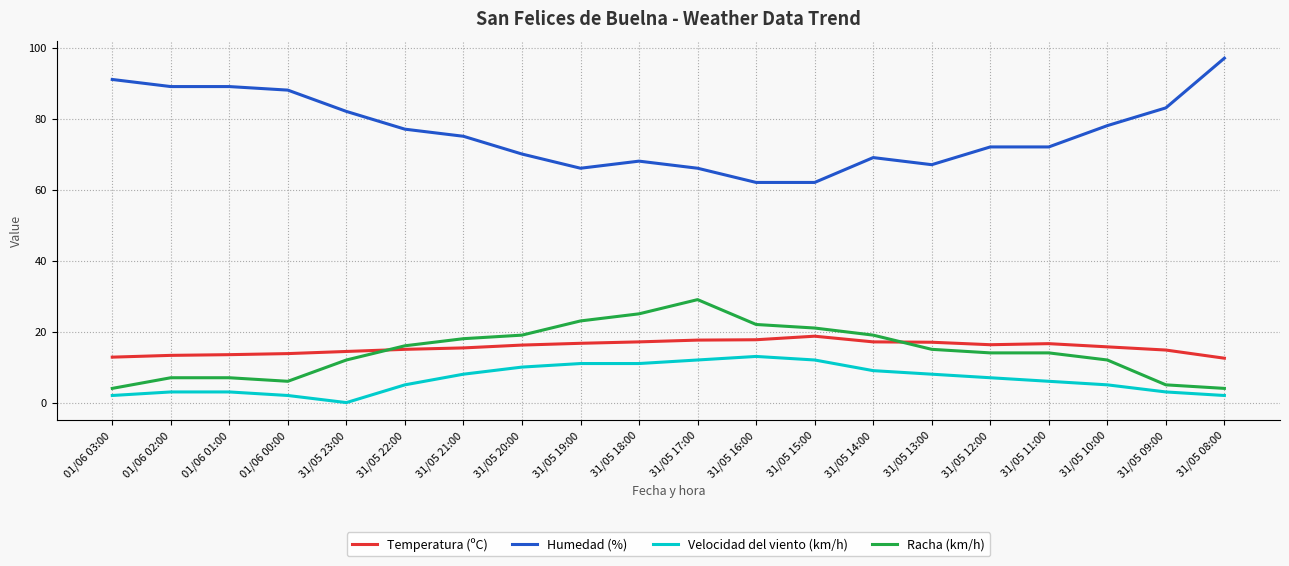

At 01/06 01:00, list the series in order from smallest to largest.

Velocidad del viento (km/h), Racha (km/h), Temperatura (ºC), Humedad (%)